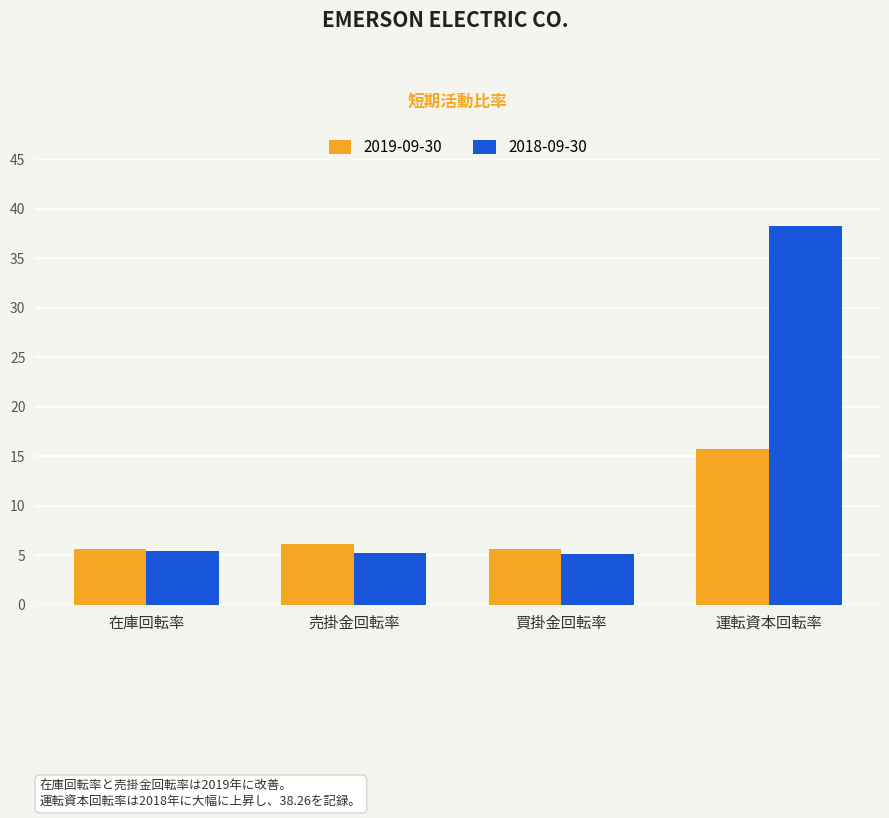

What position from the right is 売掛金回転率?

3